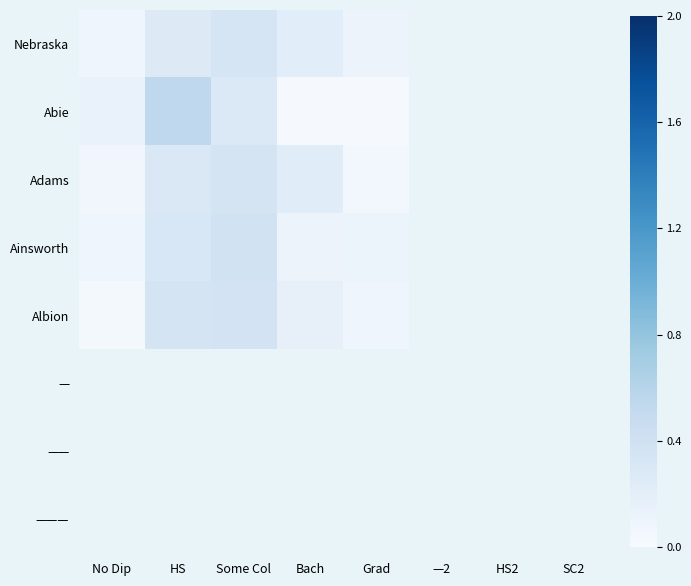

At how many categories does at least one series exceed 0?

5